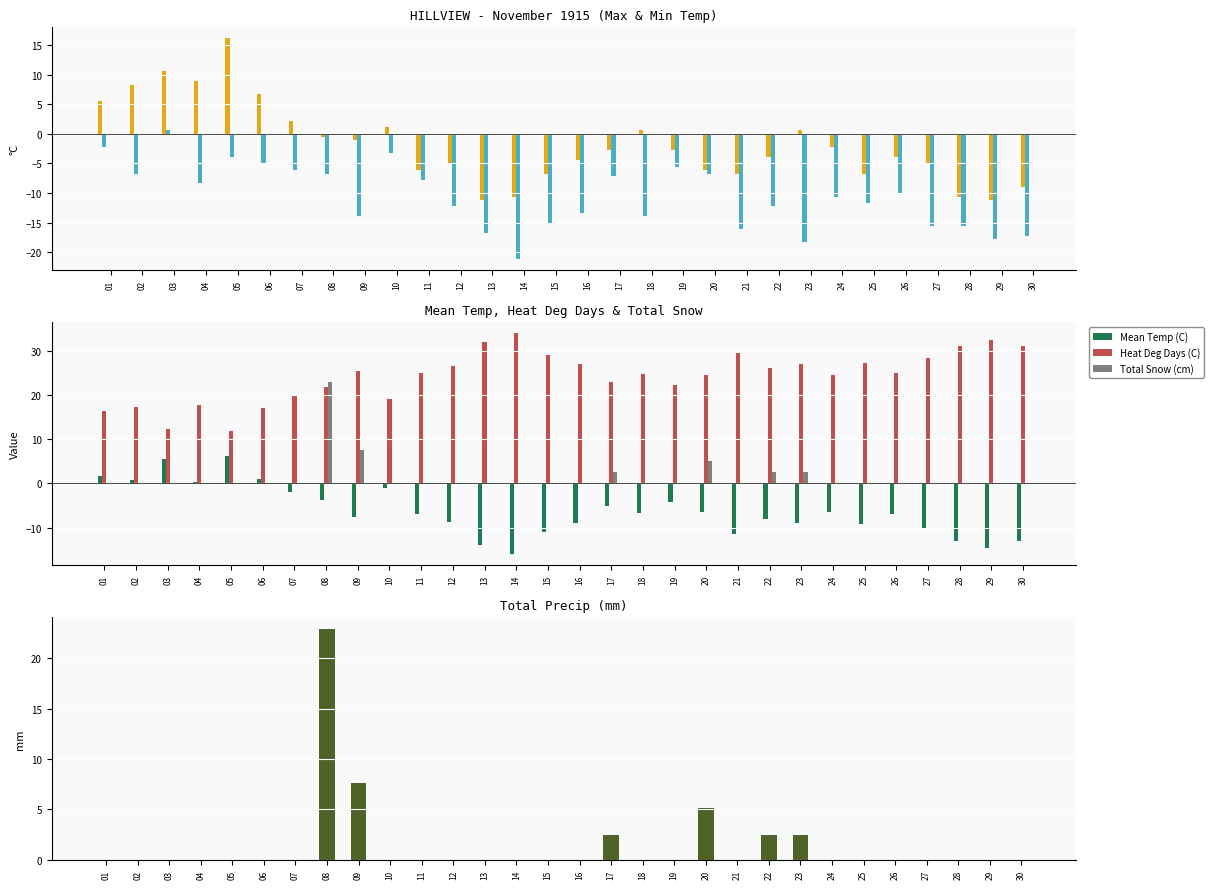

At which category is the sum across all series the highest?

08